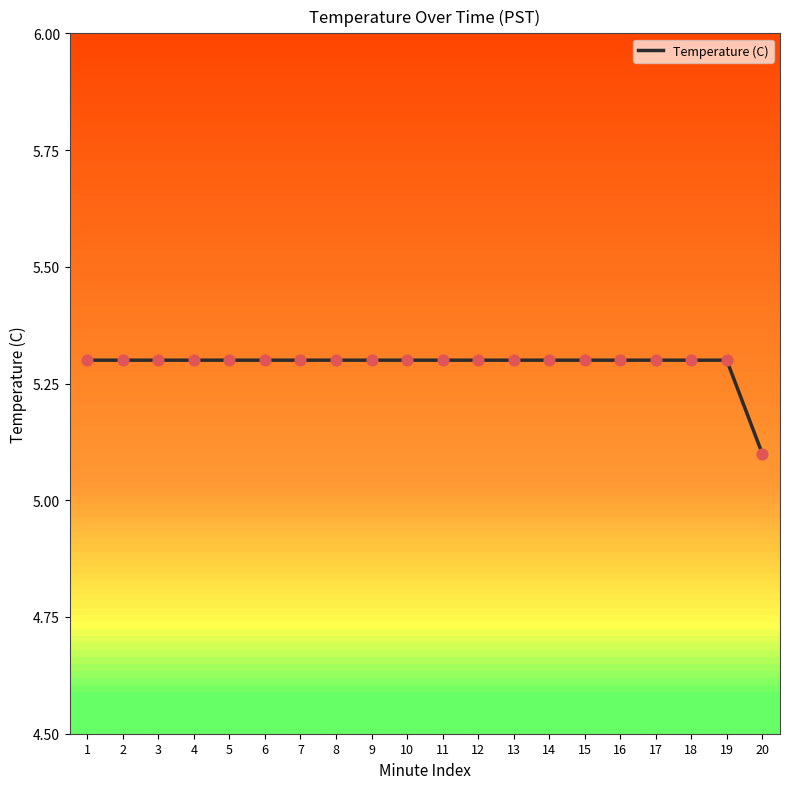

What is the ratio of the value at 17 to the value at 13?

1.0